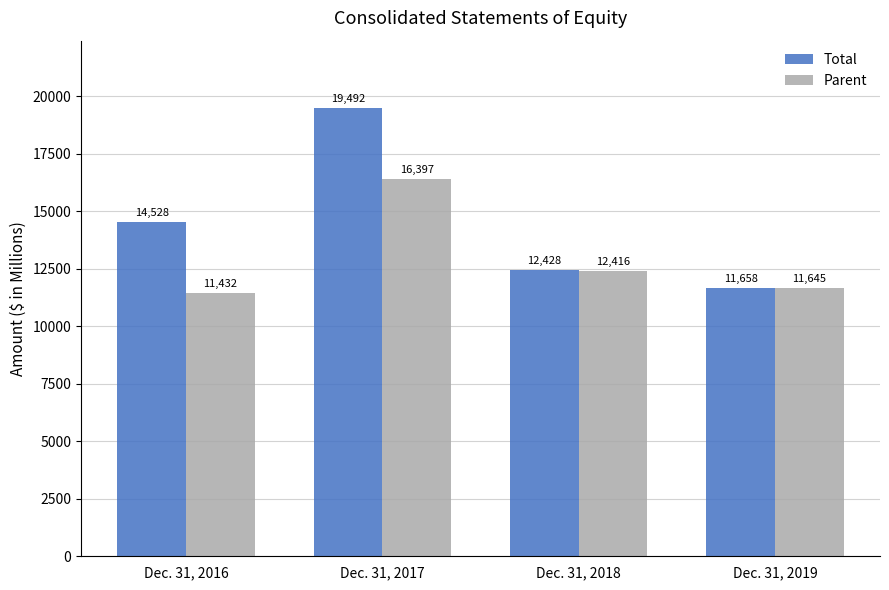

Does the chart contain any negative values?

No